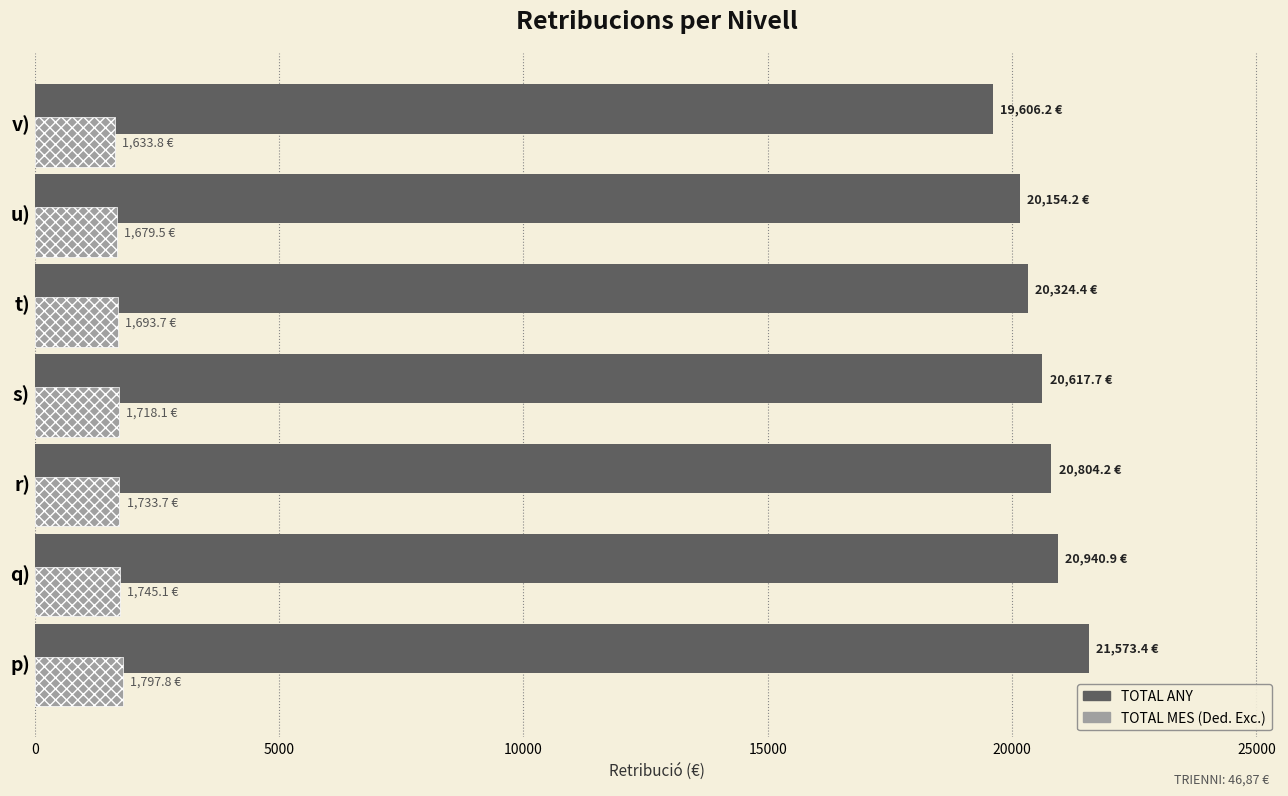

What are all the series names shown in the legend?

TOTAL ANY, TOTAL MES (Ded. Exc.)